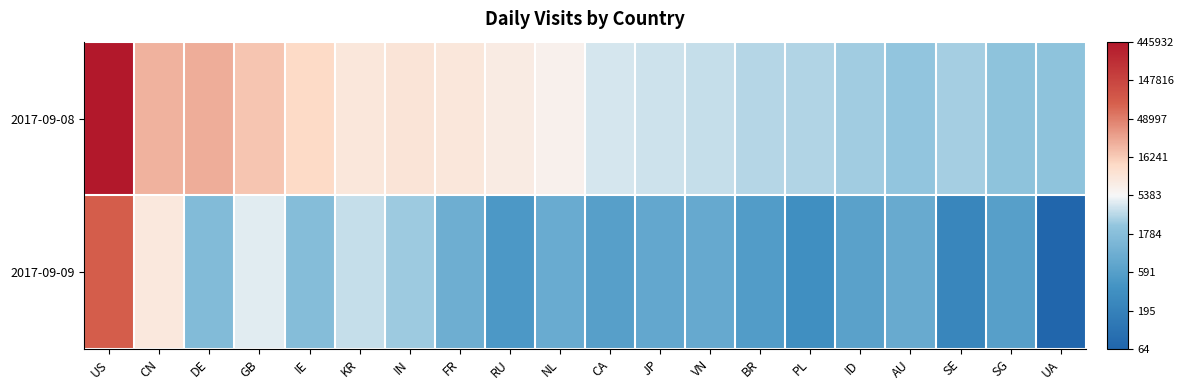

At which category is the sum across all series the highest?

US